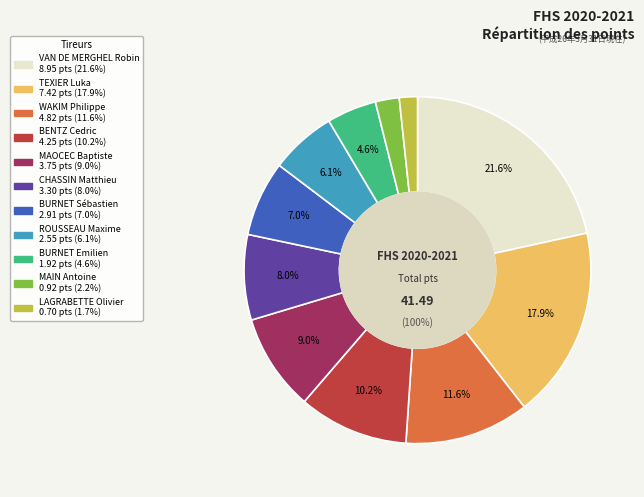

What percentage is NOT represented by MAIN Antoine?

97.8%